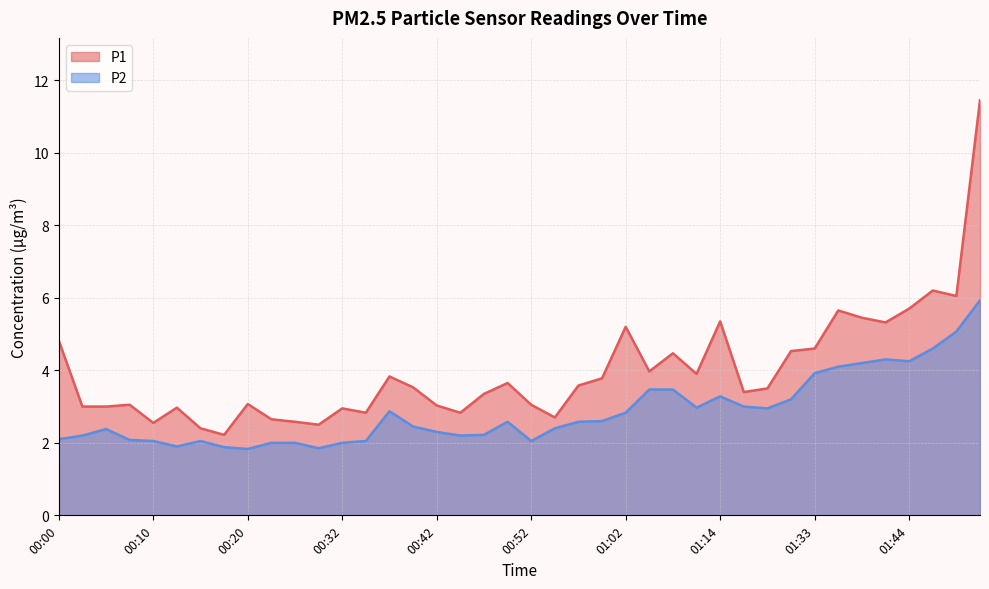

What is the sum of the P2 values at 00:39 and 01:36?

6.5